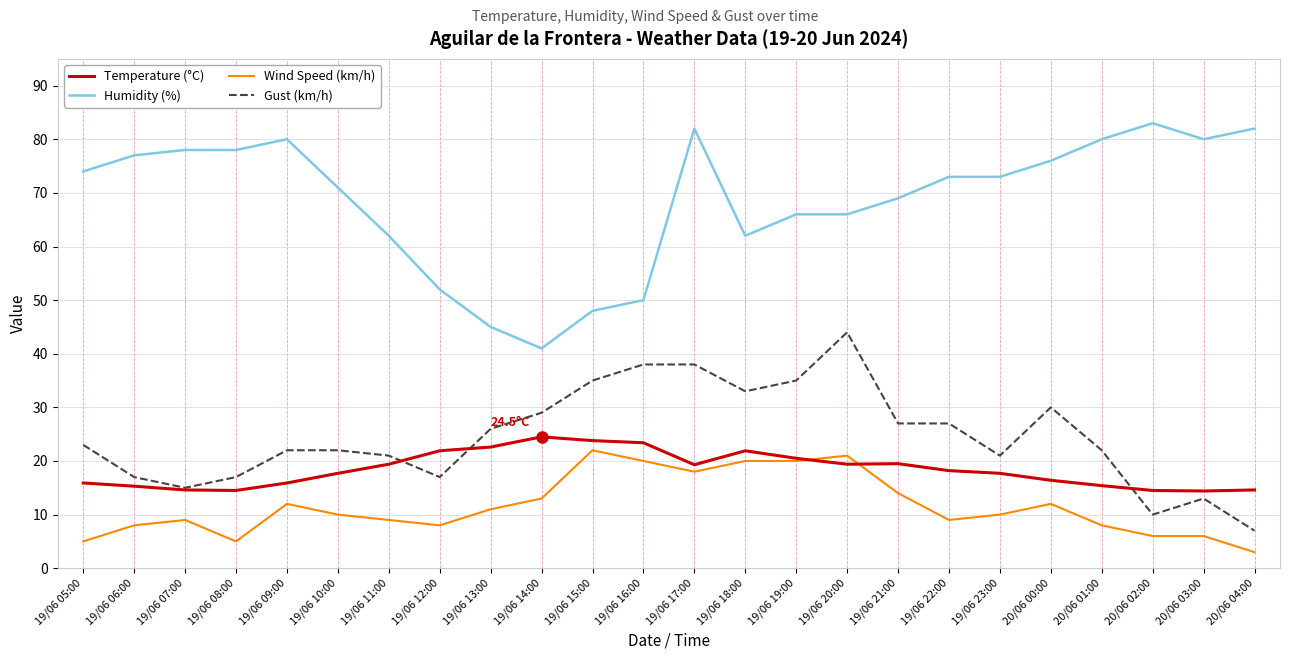

How many lines are shown in the chart?

4